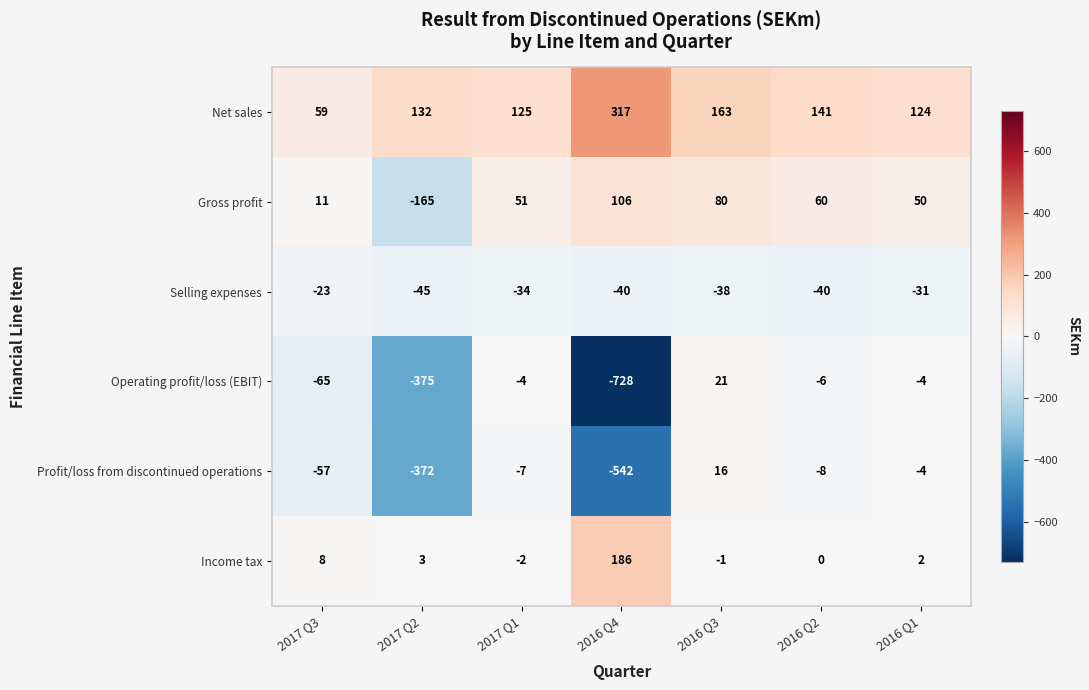

What is the difference between the Gross profit values at 2016 Q2 and 2016 Q4?

46